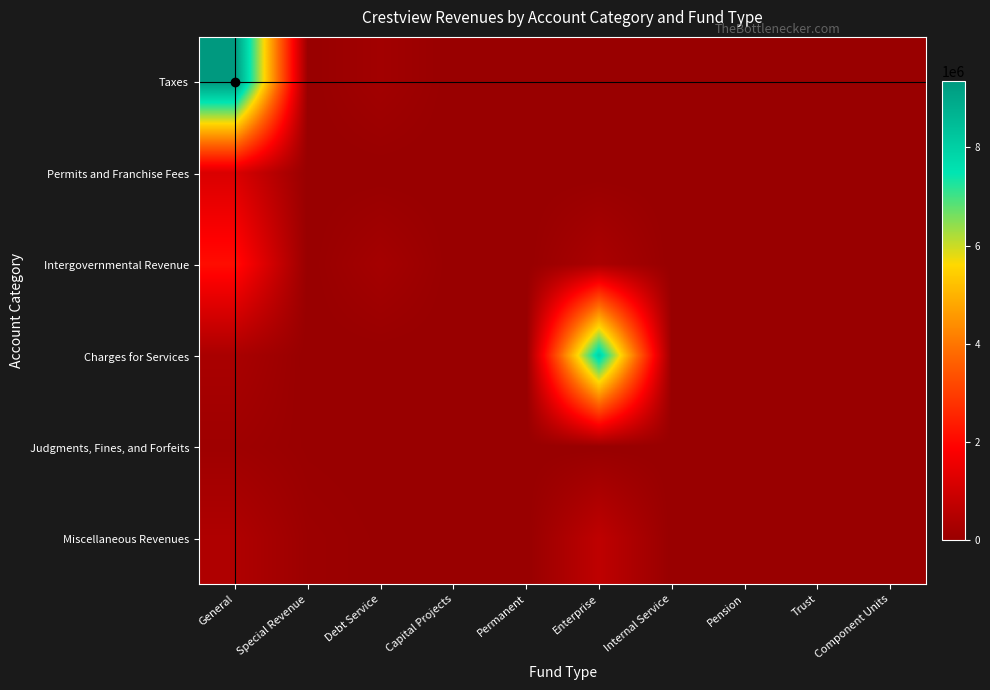

Which has a higher value, Pension or Capital Projects?

Pension